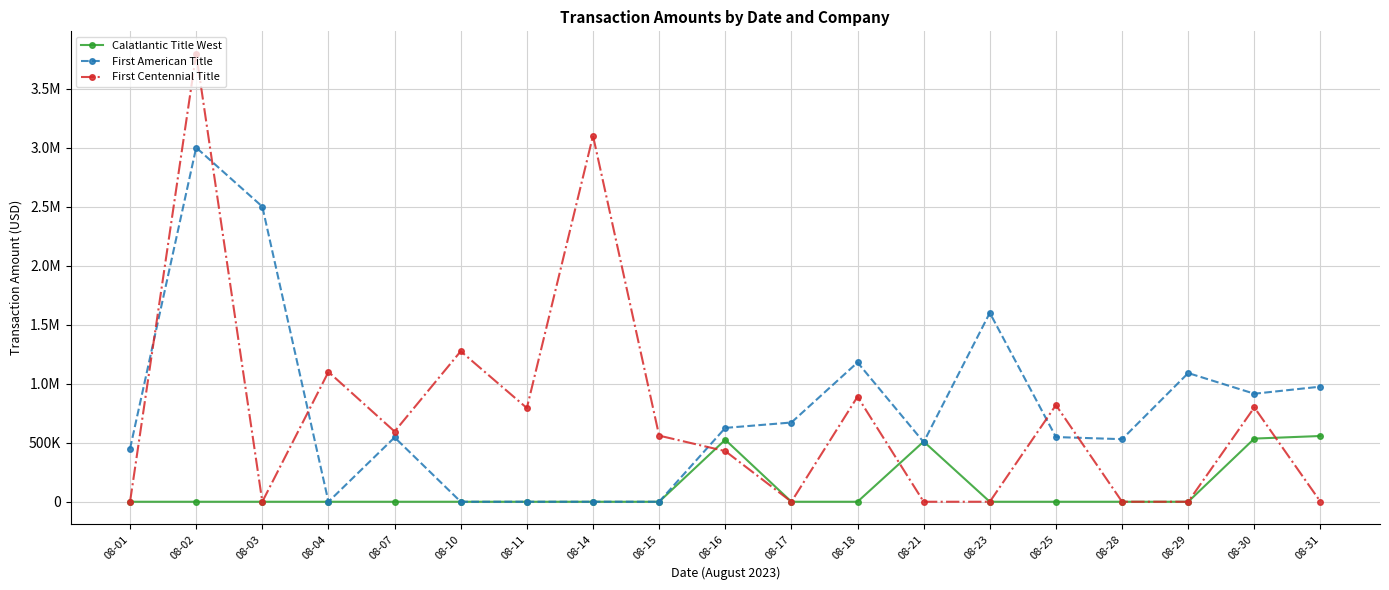

Where does the First Centennial Title series first go above 560000?

08-02